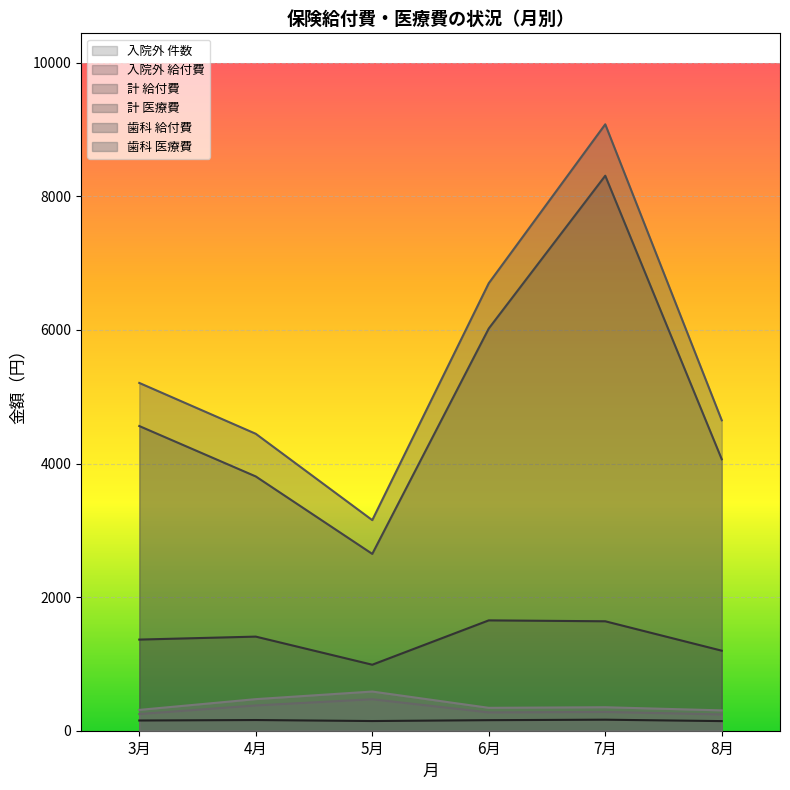

Which category has the highest value across all series?

7月